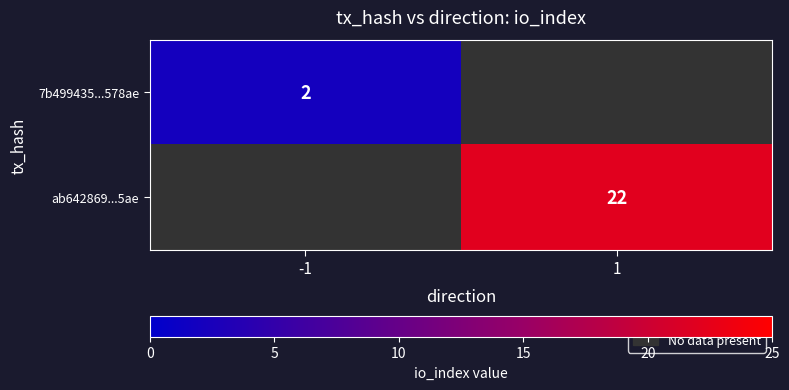

Is the value of 7b499435...578ae at -1 greater than the value of ab642869...5ae at 1?

No